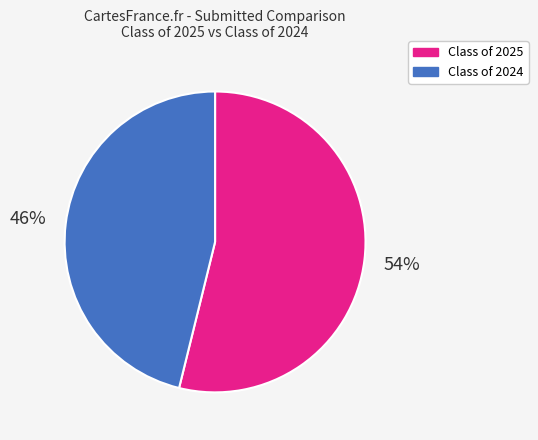

To the nearest percent, what is the average slice percentage?

50%